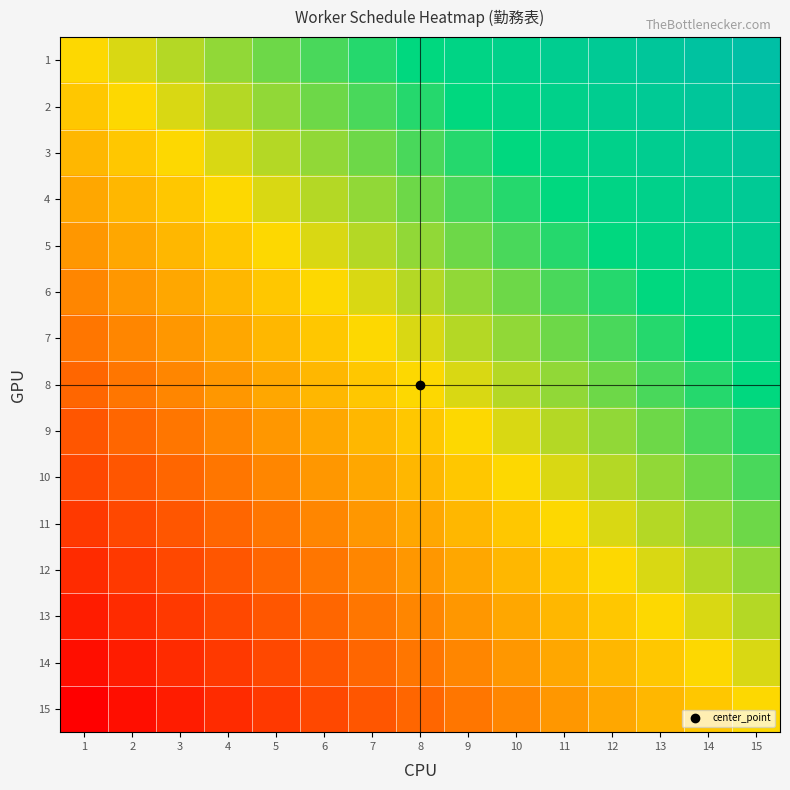

How many categories are shown in the chart?

15